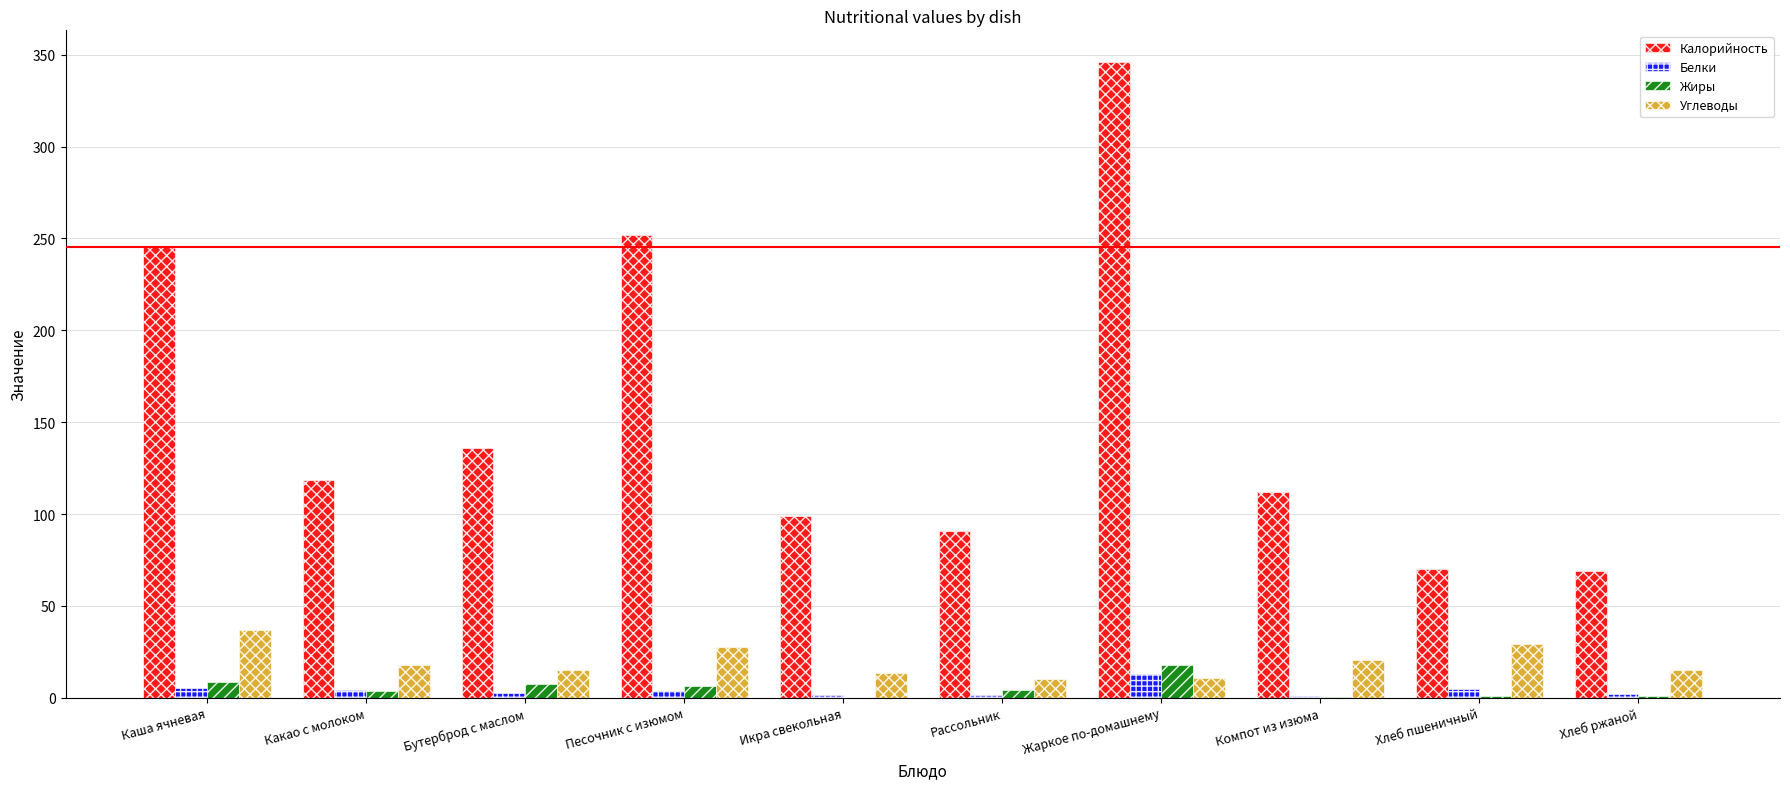

At which label does Калорийность reach its peak?

Жаркое по-домашнему